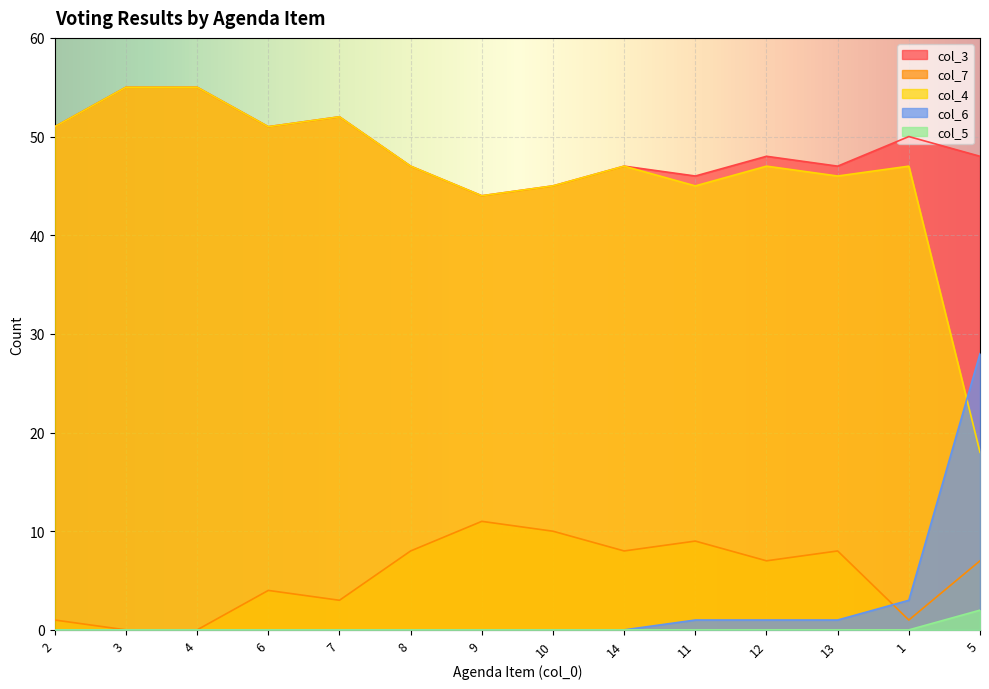

True or false: col_3 and col_4 cross at least once.

False